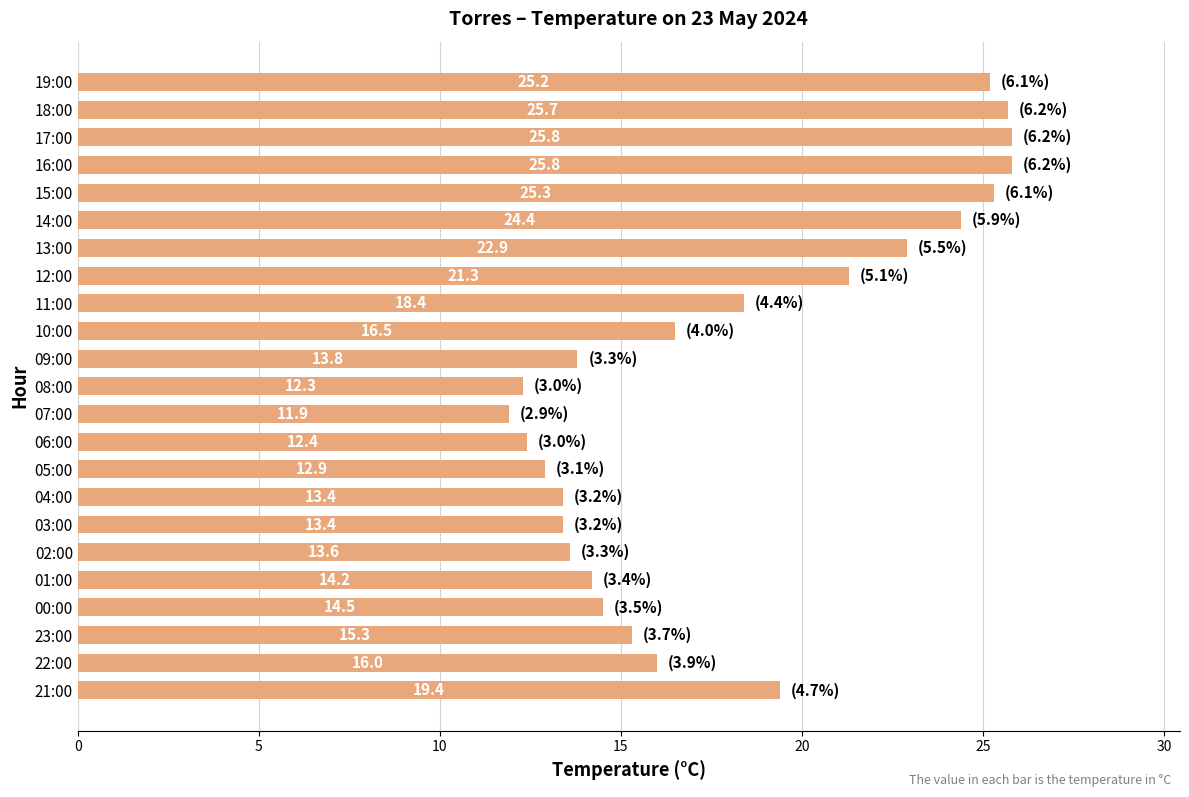

The chart shows a value of 18.4 at 11:00. True or false?

True